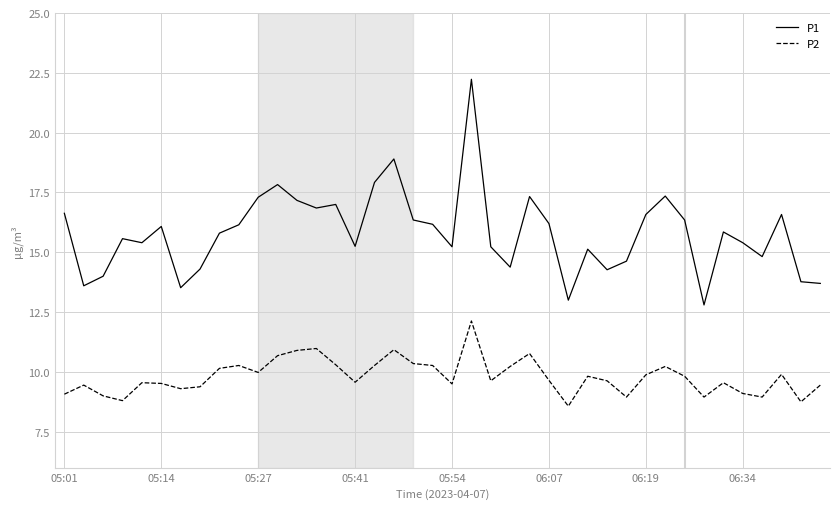

What is the lowest value of the P2 series?

8.6